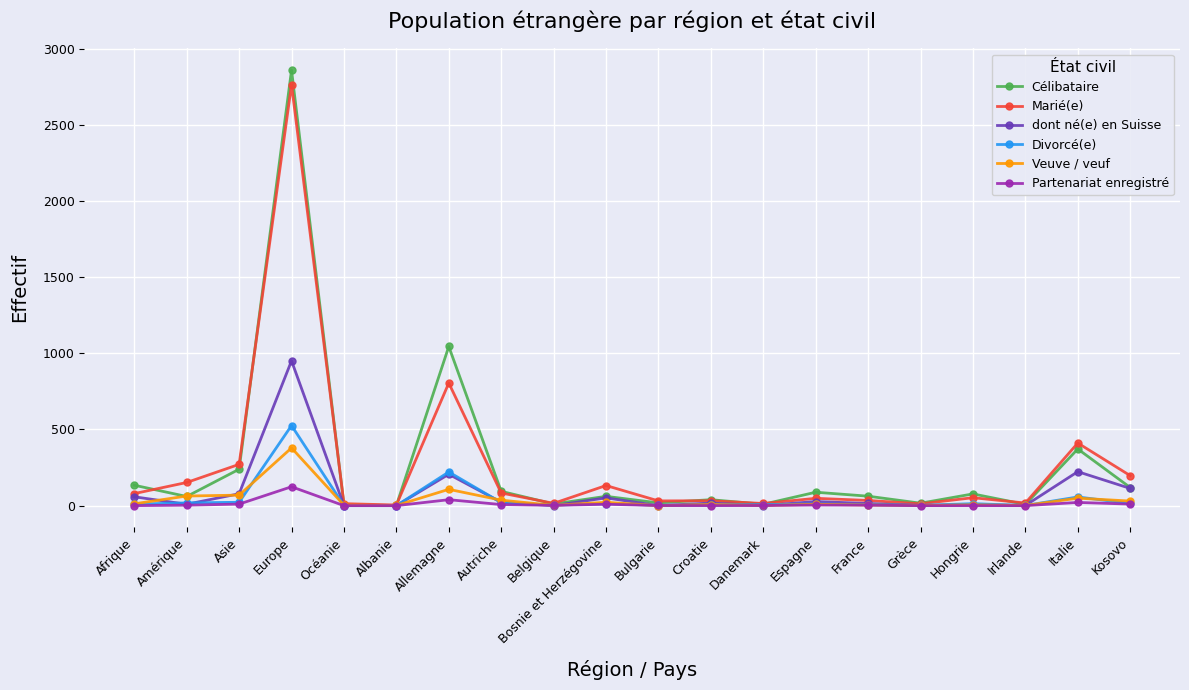

True or false: Veuve / veuf has more than 2 interior local peaks.

True